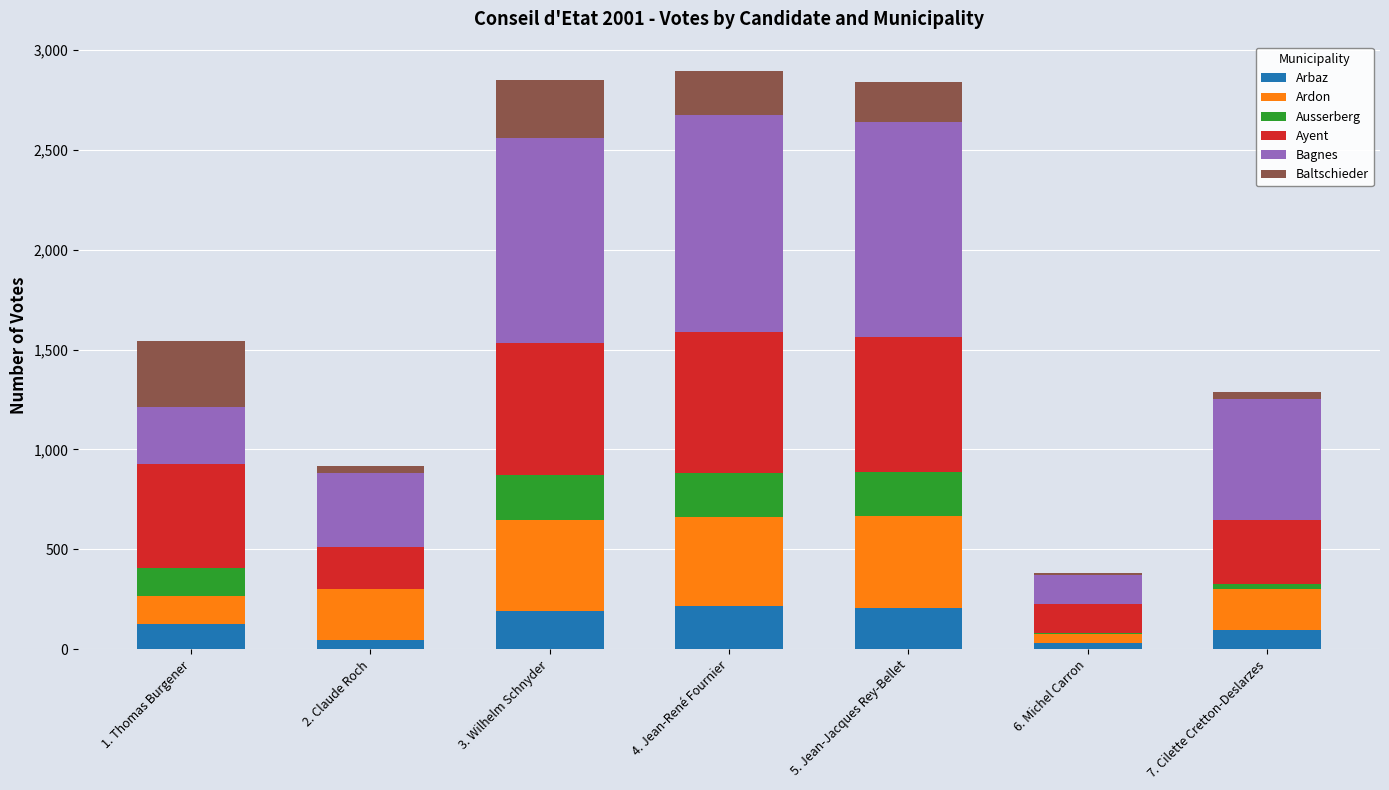

What is the maximum value for Arbaz?

216